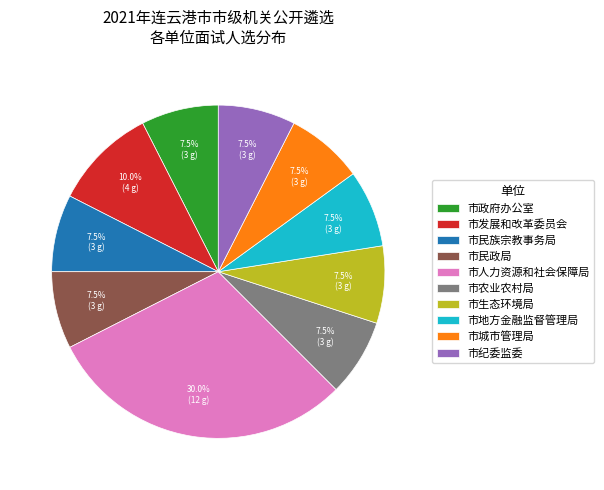

To the nearest percent, what is the average slice percentage?

10%